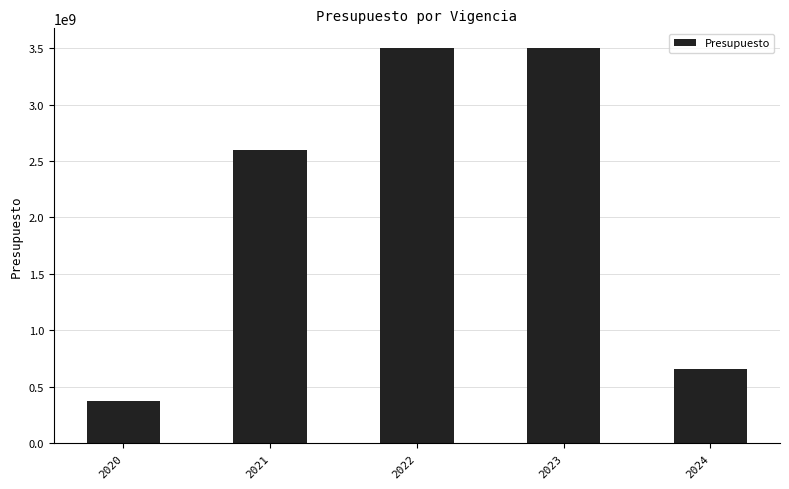

What is the difference between the maximum and second lowest values?

2846200000